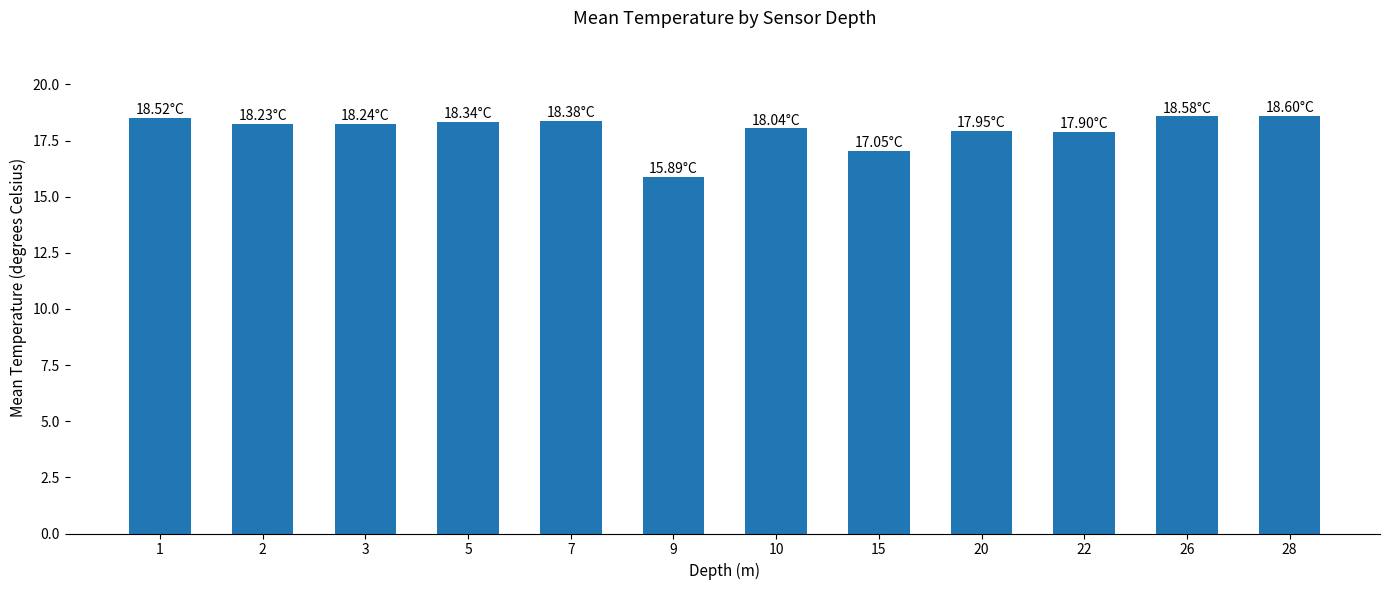

What is the sum of the values at 28 and 26?

37.2